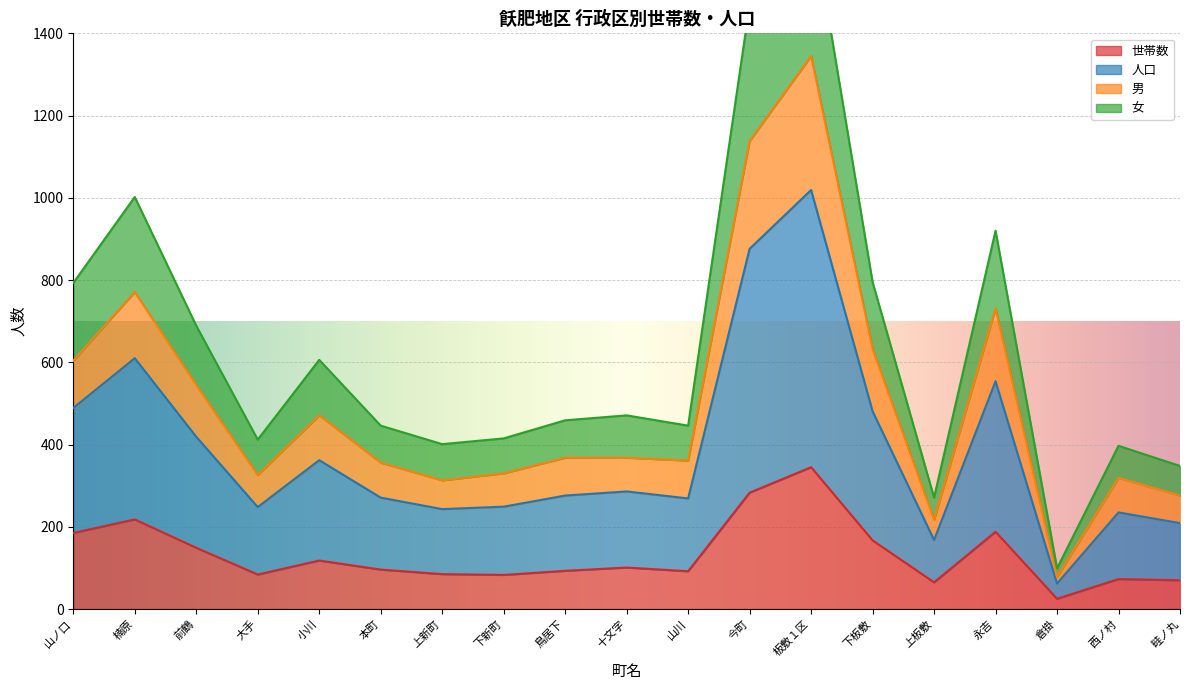

What is the highest value of the 世帯数 series?

345